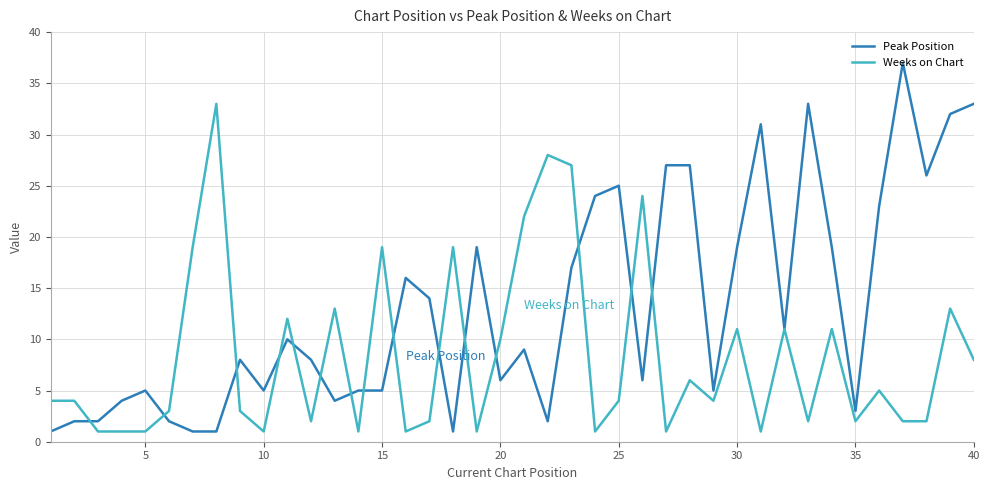

Reading left to right, transcribe all the data shown in this chart.

Peak Position: 1	2	2	4	5	2	1	1	8	5	10	8	4	5	5	16	14	1	19	6	9	2	17	24	25	6	27	27	5	19	31	11	33	19	3	23	37	26	32	33
Weeks on Chart: 4	4	1	1	1	3	19	33	3	1	12	2	13	1	19	1	2	19	1	10	22	28	27	1	4	24	1	6	4	11	1	11	2	11	2	5	2	2	13	8